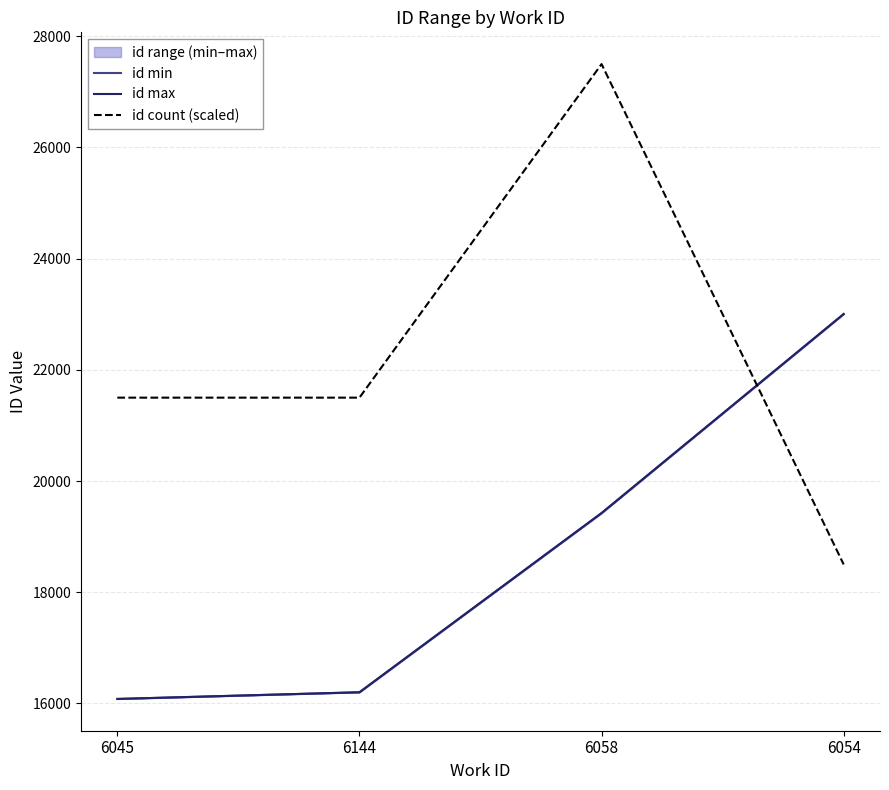

True or false: id count (scaled) has a value of 9785 at 6058.

False